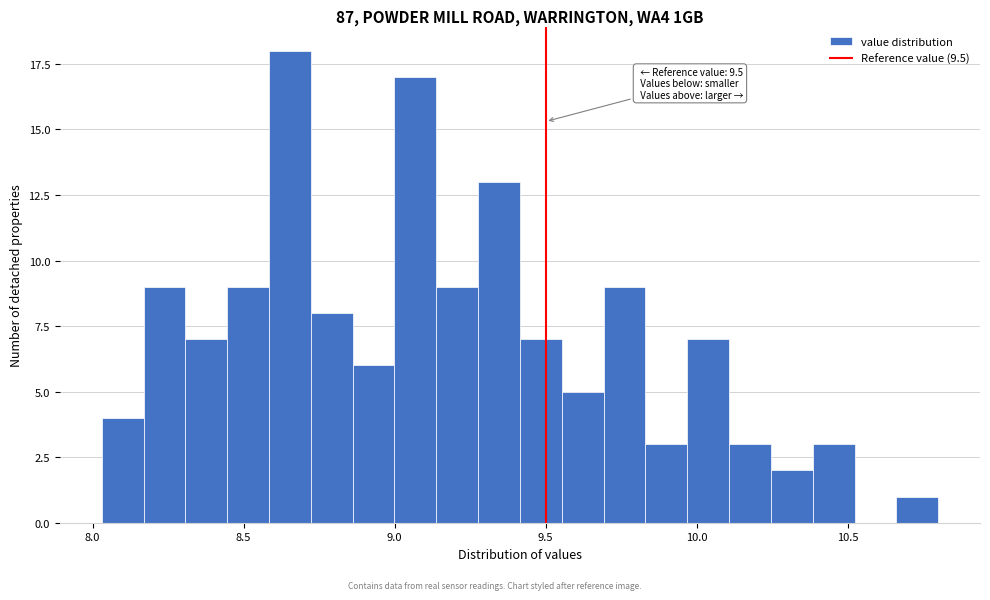

Around what value on the x-axis is the tallest bar? Give the approximate position of its centre, as read against the axis.

8.65